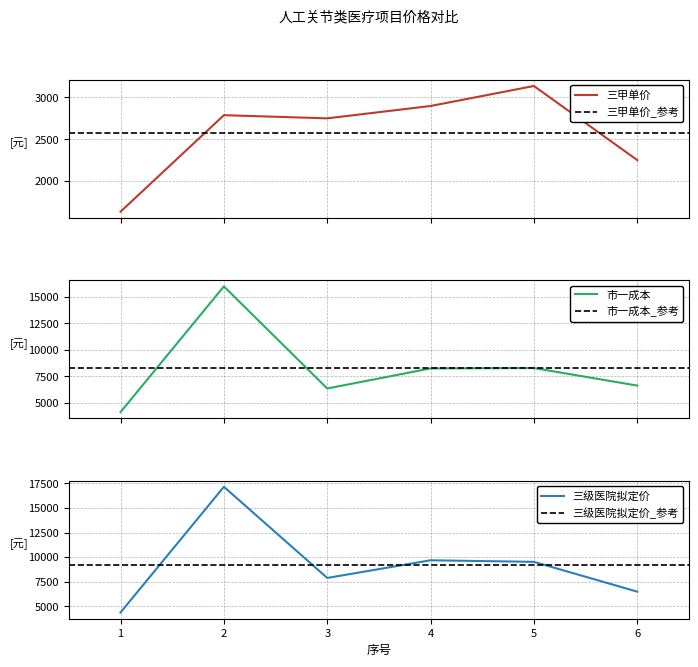

Is it true that 三甲单价 equals 1567.2 at 6?

False